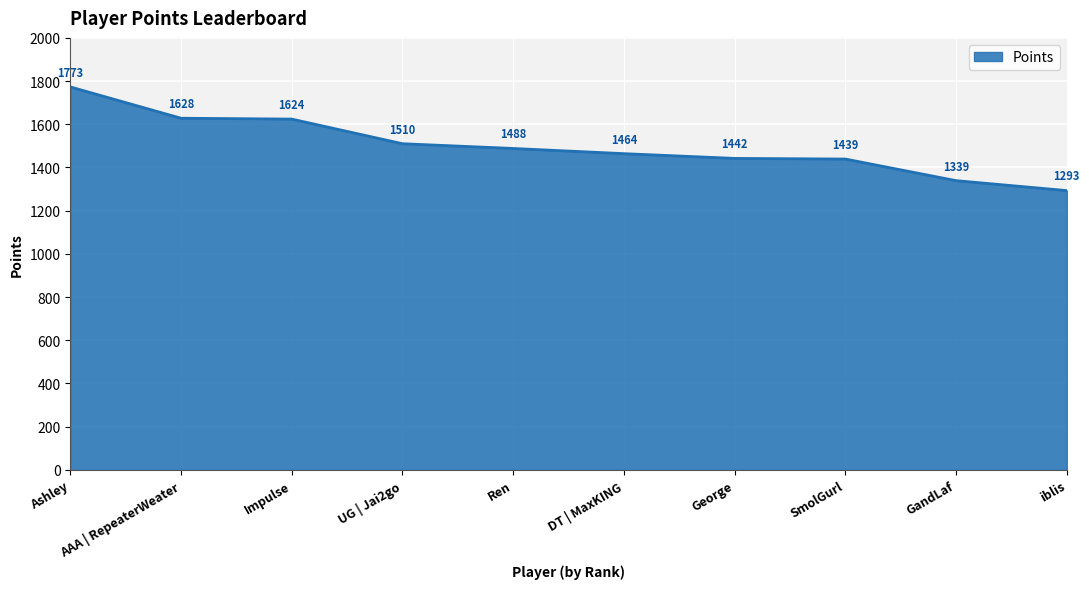

What is the average value?

1500